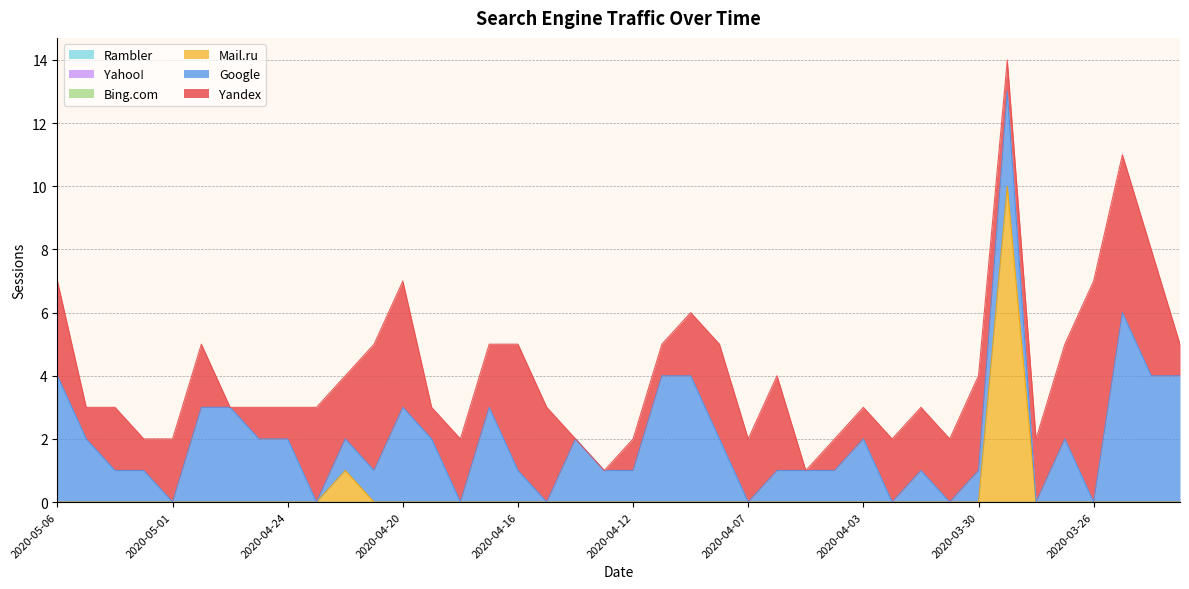

Reading left to right, extract all data points from this chart.

Yandex: 3	1	2	1	2	2	0	1	1	3	2	4	4	1	2	2	4	3	0	0	1	1	2	3	2	3	0	1	1	2	2	2	3	1	2	3	7	5	4	1
Google: 4	2	1	1	0	3	3	2	2	0	1	1	3	2	0	3	1	0	2	1	1	4	4	2	0	1	1	1	2	0	1	0	1	3	0	2	0	6	4	4
Mail.ru: 0	0	0	0	0	0	0	0	0	0	1	0	0	0	0	0	0	0	0	0	0	0	0	0	0	0	0	0	0	0	0	0	0	10	0	0	0	0	0	0
Bing.com: 0	0	0	0	0	0	0	0	0	0	0	0	0	0	0	0	0	0	0	0	0	0	0	0	0	0	0	0	0	0	0	0	0	0	0	0	0	0	0	0
Yahoo!: 0	0	0	0	0	0	0	0	0	0	0	0	0	0	0	0	0	0	0	0	0	0	0	0	0	0	0	0	0	0	0	0	0	0	0	0	0	0	0	0
Rambler: 0	0	0	0	0	0	0	0	0	0	0	0	0	0	0	0	0	0	0	0	0	0	0	0	0	0	0	0	0	0	0	0	0	0	0	0	0	0	0	0